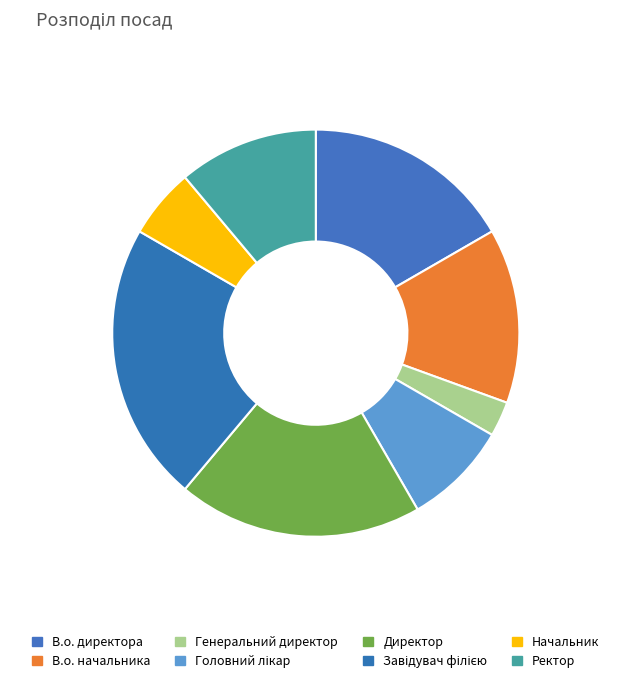

Combined, what portion of the pie is Ректор and Завідувач філією?

33.3%